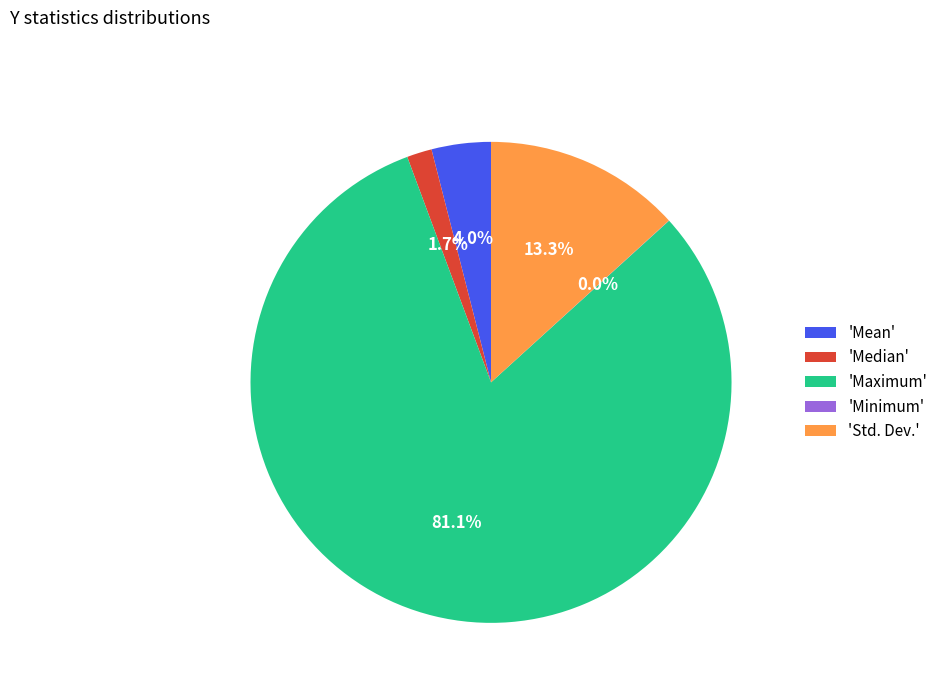

What is the largest slice in the pie chart?

'Maximum'